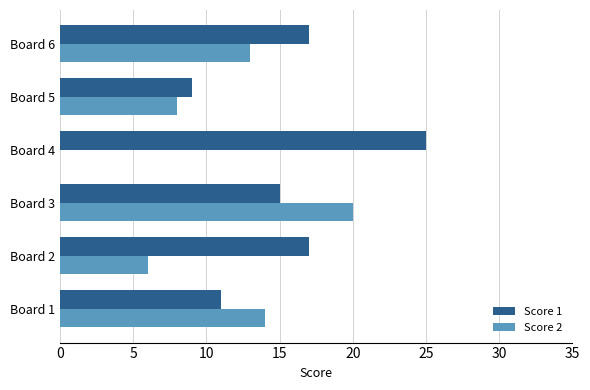

Which series changed the most between Board 2 and Board 6?

Score 2